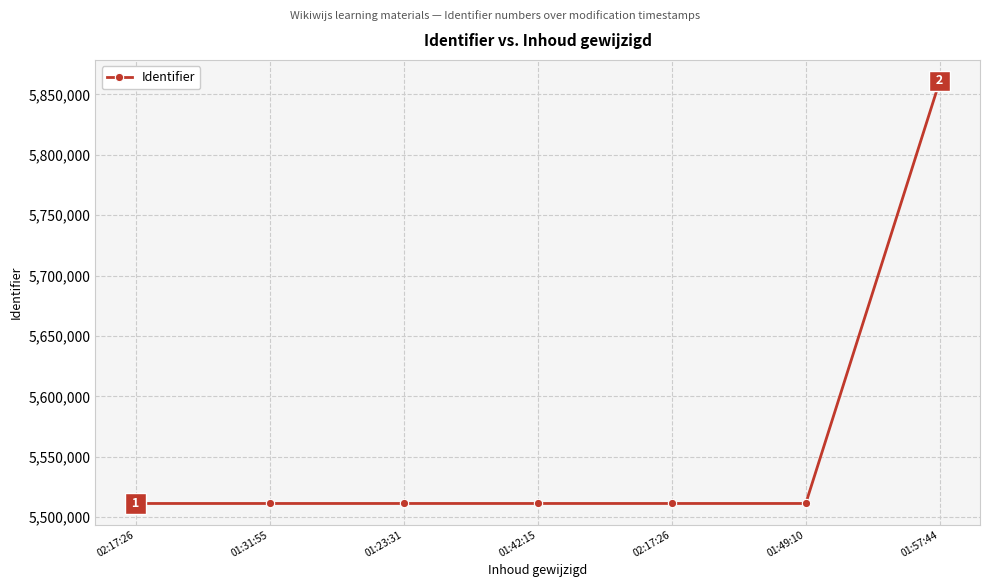

True or false: there are more than 2 points higher than both neighbors.

False